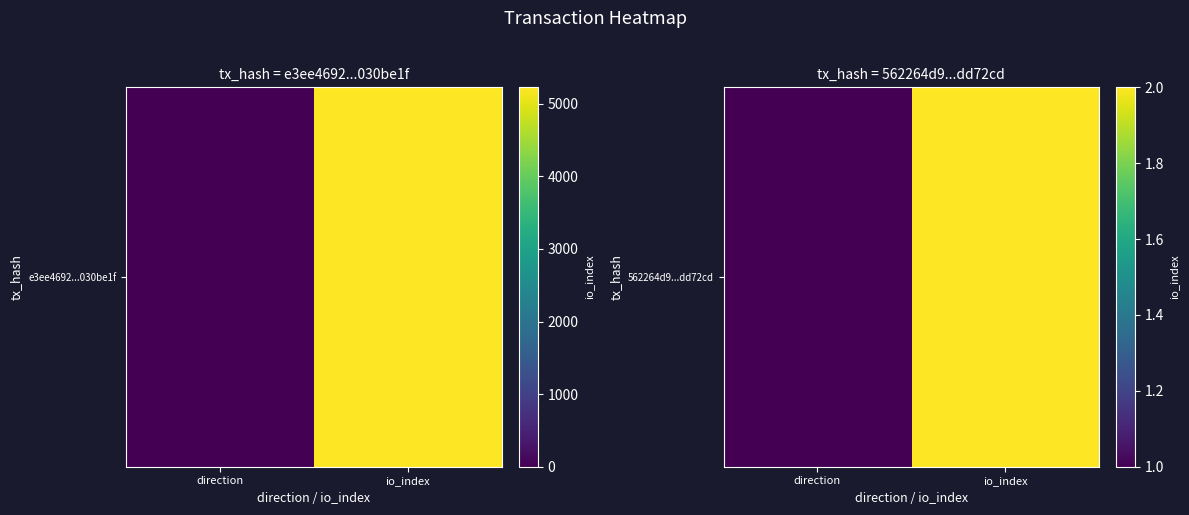

How many series are shown in this chart?

1